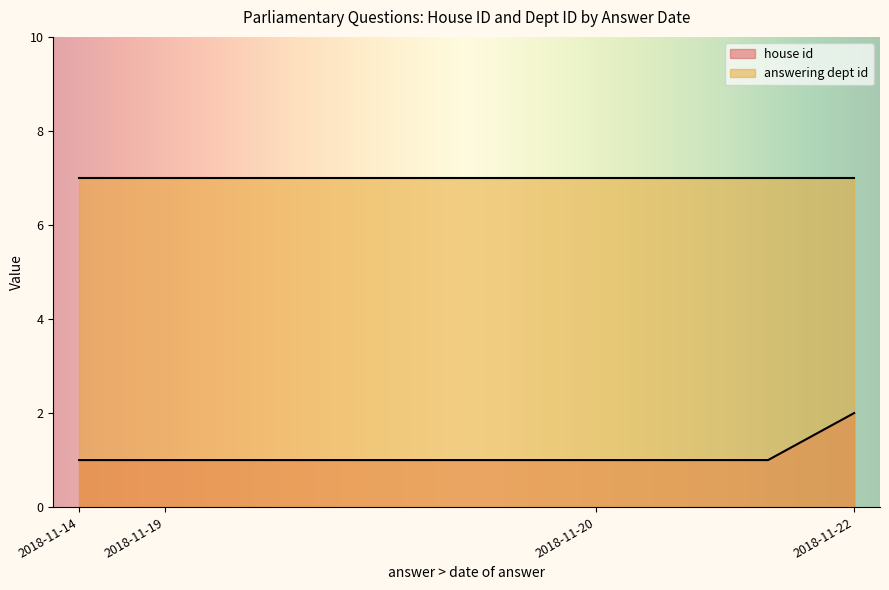

True or false: house id and answering dept id cross at least once.

False